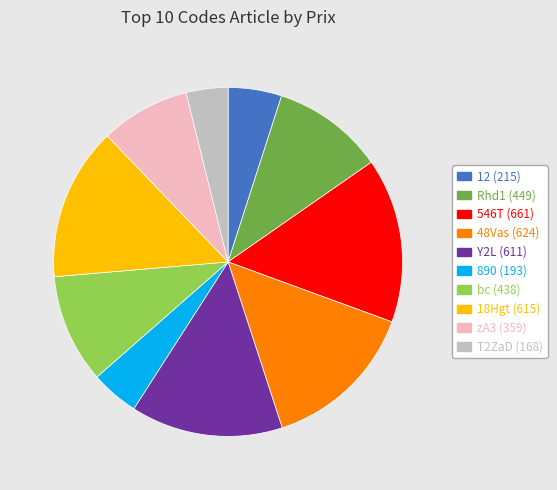

Count the number of slices in the pie.

10